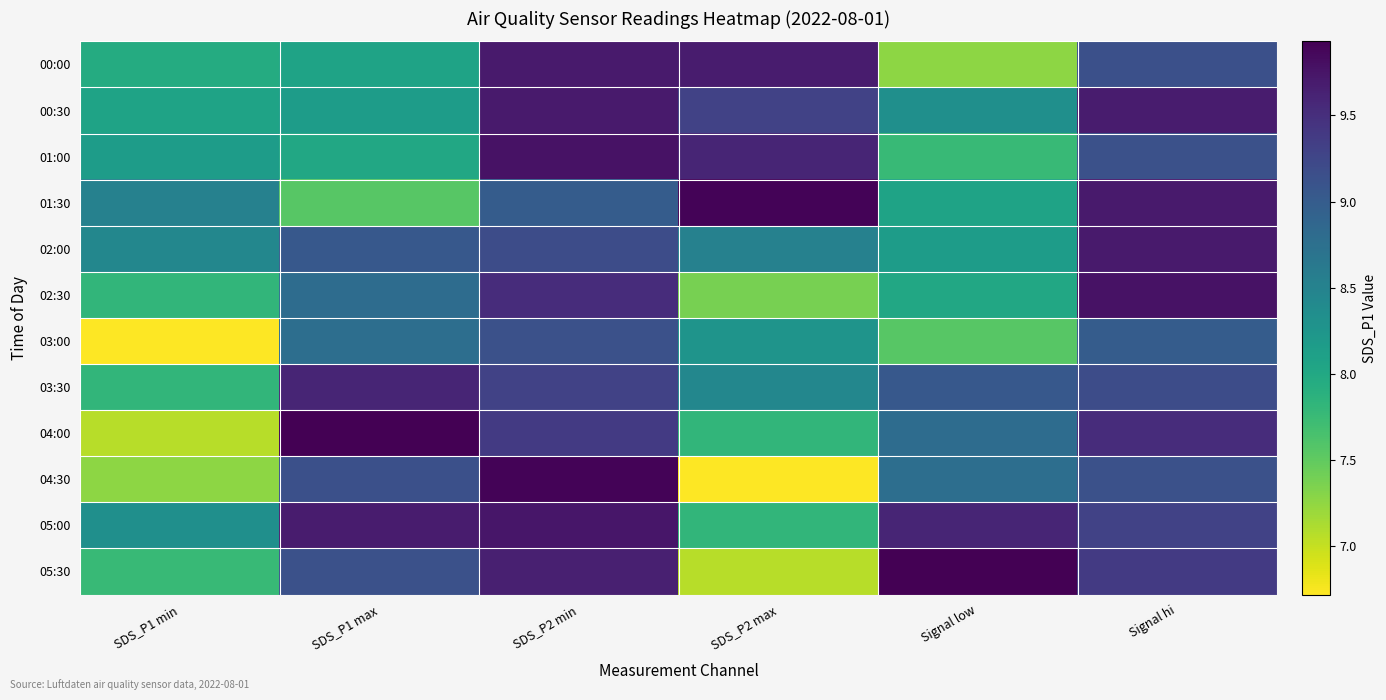

Reading right to left, extract all data points from this chart.

00:00: Signal hi=9.2	Signal low=7.3	SDS_P2 max=9.7	SDS_P2 min=9.7	SDS_P1 max=8.1	SDS_P1 min=8.0
00:30: Signal hi=9.7	Signal low=8.3	SDS_P2 max=9.3	SDS_P2 min=9.7	SDS_P1 max=8.2	SDS_P1 min=8.1
01:00: Signal hi=9.1	Signal low=7.8	SDS_P2 max=9.6	SDS_P2 min=9.8	SDS_P1 max=8.0	SDS_P1 min=8.2
01:30: Signal hi=9.7	Signal low=8.1	SDS_P2 max=9.9	SDS_P2 min=9.0	SDS_P1 max=7.5	SDS_P1 min=8.5
02:00: Signal hi=9.7	Signal low=8.2	SDS_P2 max=8.5	SDS_P2 min=9.2	SDS_P1 max=9.1	SDS_P1 min=8.4
02:30: Signal hi=9.8	Signal low=8.0	SDS_P2 max=7.4	SDS_P2 min=9.5	SDS_P1 max=8.8	SDS_P1 min=7.8
03:00: Signal hi=9.0	Signal low=7.5	SDS_P2 max=8.3	SDS_P2 min=9.1	SDS_P1 max=8.8	SDS_P1 min=6.7
03:30: Signal hi=9.2	Signal low=9.1	SDS_P2 max=8.4	SDS_P2 min=9.3	SDS_P1 max=9.6	SDS_P1 min=7.8
04:00: Signal hi=9.5	Signal low=8.8	SDS_P2 max=7.8	SDS_P2 min=9.4	SDS_P1 max=9.9	SDS_P1 min=7.1
04:30: Signal hi=9.1	Signal low=8.8	SDS_P2 max=6.7	SDS_P2 min=9.9	SDS_P1 max=9.2	SDS_P1 min=7.3
05:00: Signal hi=9.3	Signal low=9.6	SDS_P2 max=7.8	SDS_P2 min=9.7	SDS_P1 max=9.7	SDS_P1 min=8.3
05:30: Signal hi=9.4	Signal low=9.9	SDS_P2 max=7.1	SDS_P2 min=9.7	SDS_P1 max=9.1	SDS_P1 min=7.8